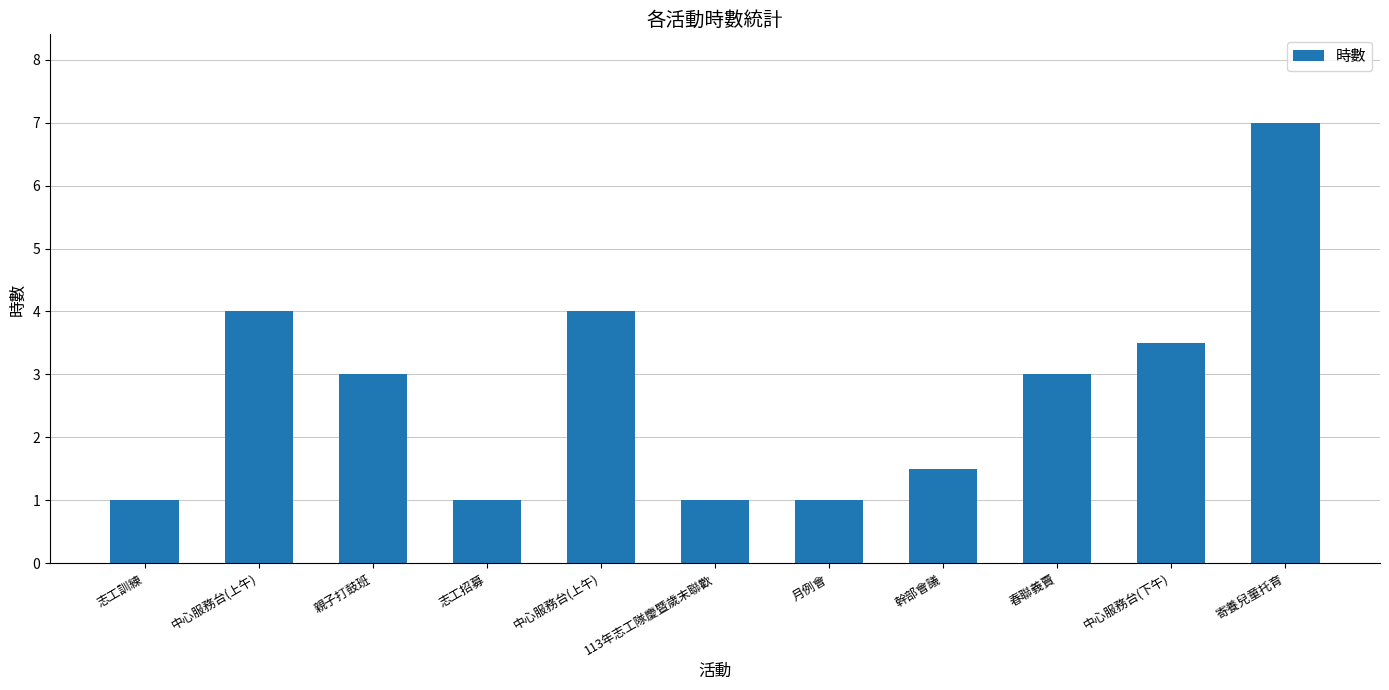

Count the number of data series in this chart.

1